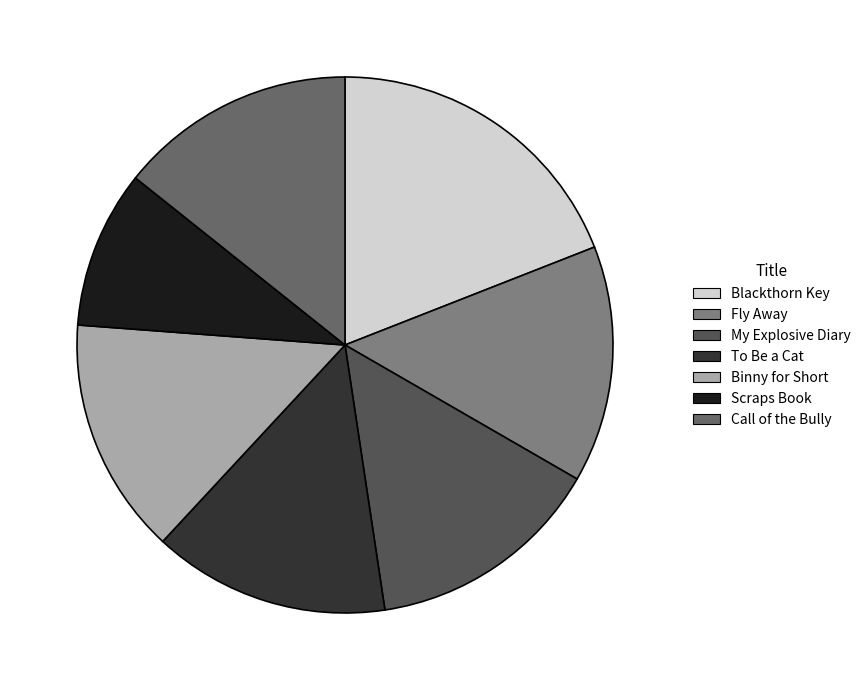

Does any single category account for the majority?

No